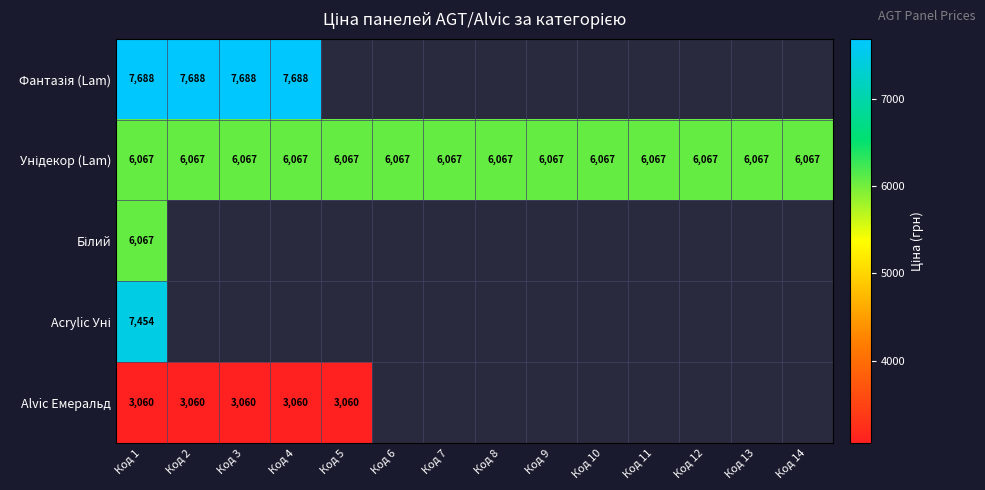

Where is Фантазія (Lam) nearest to the value 7687?

Код 1